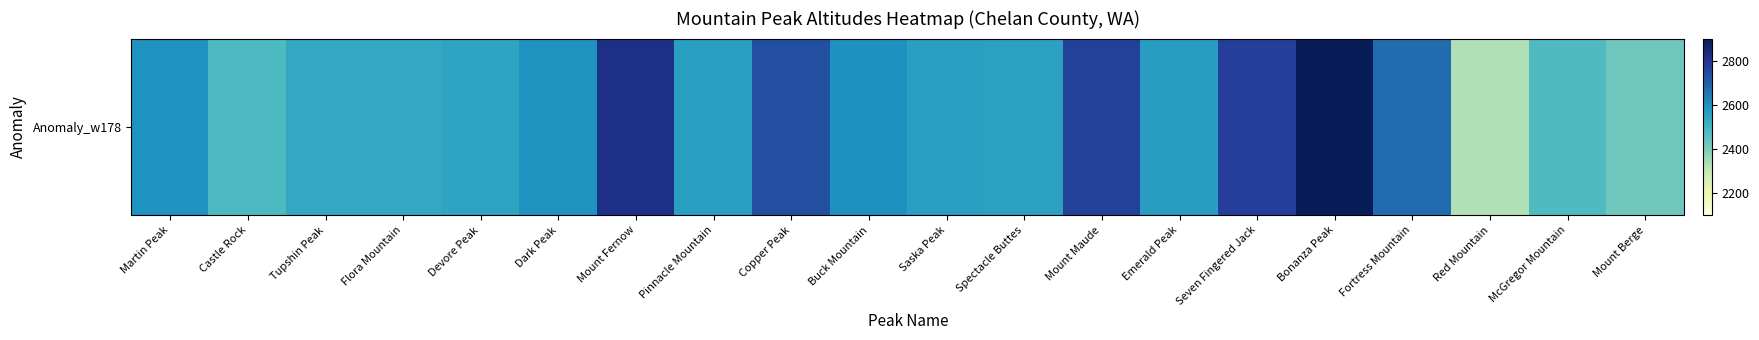

Rank the categories by value from highest to lowest.

Bonanza Peak, Mount Fernow, Seven Fingered Jack, Mount Maude, Copper Peak, Fortress Mountain, Buck Mountain, Martin Peak, Dark Peak, Emerald Peak, Saska Peak, Pinnacle Mountain, Spectacle Buttes, Devore Peak, Tupshin Peak, Flora Mountain, Castle Rock, McGregor Mountain, Mount Berge, Red Mountain